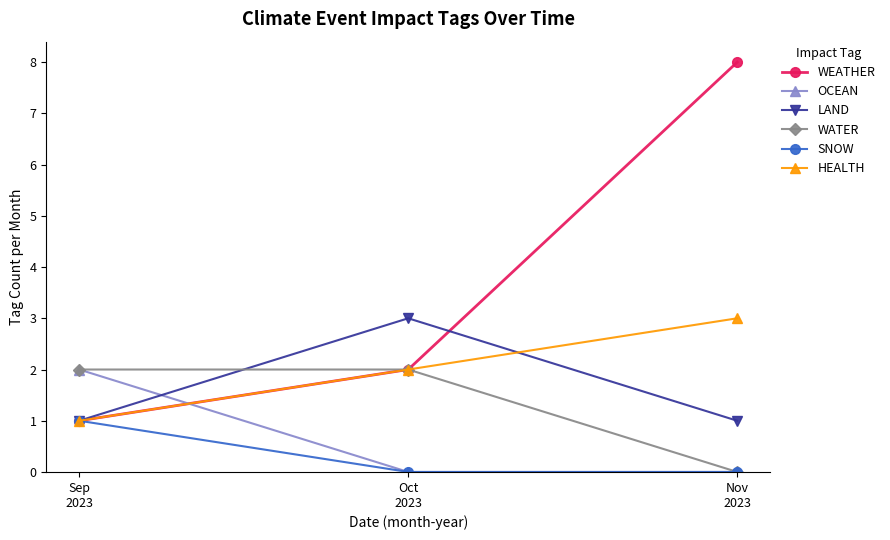

Count the number of categories in the chart.

3